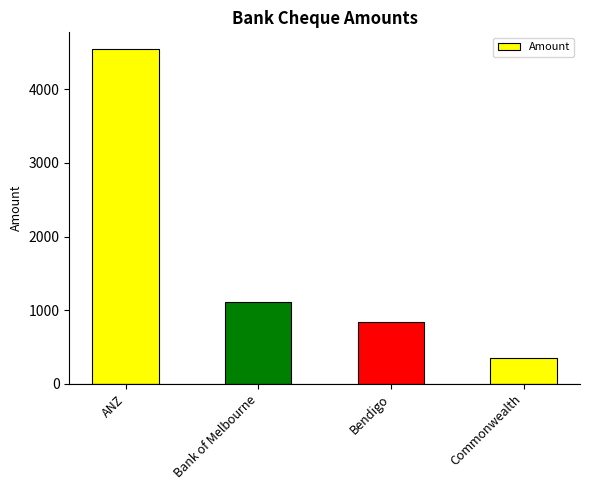

Approximately how many times larger is the value at Commonwealth compared to Bendigo?

0.4